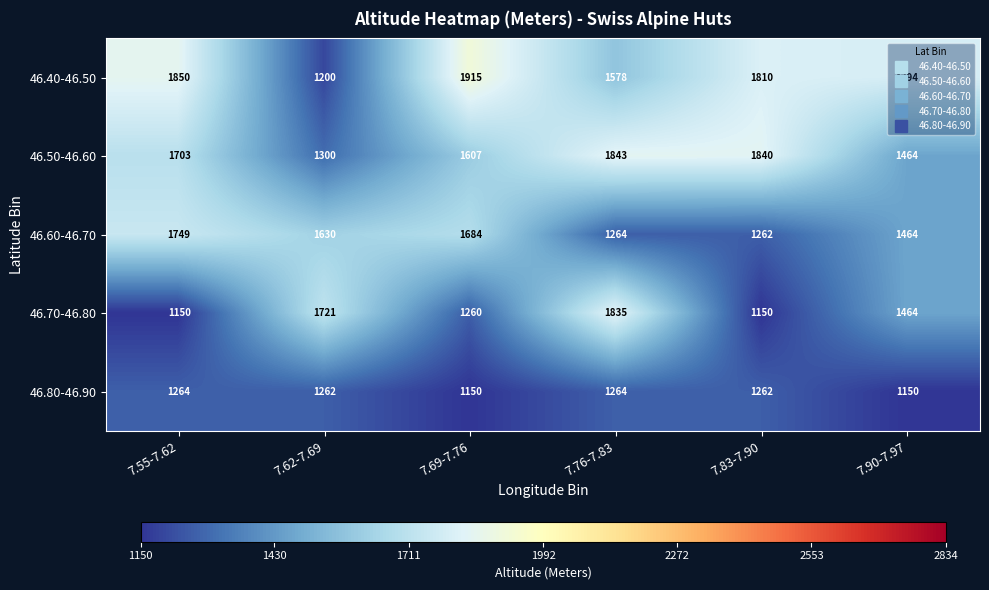

What is the spread (max minus min) of values at 7.90-7.97?

644